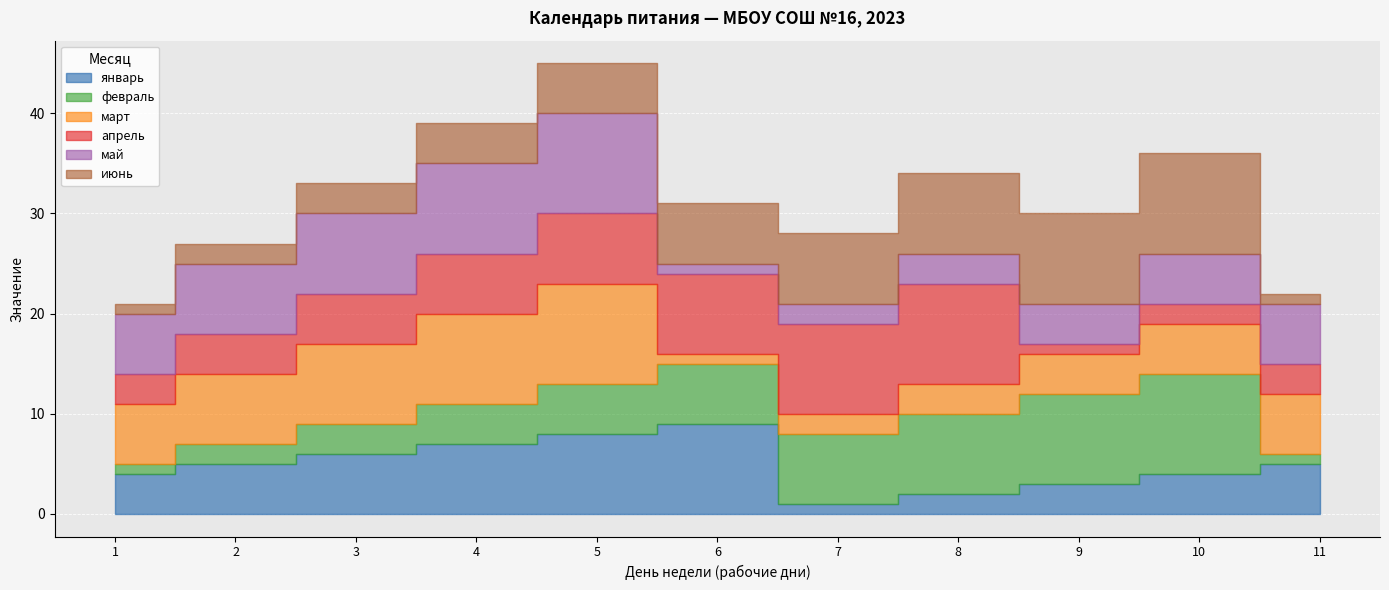

Where is the first local minimum for апрель?

9